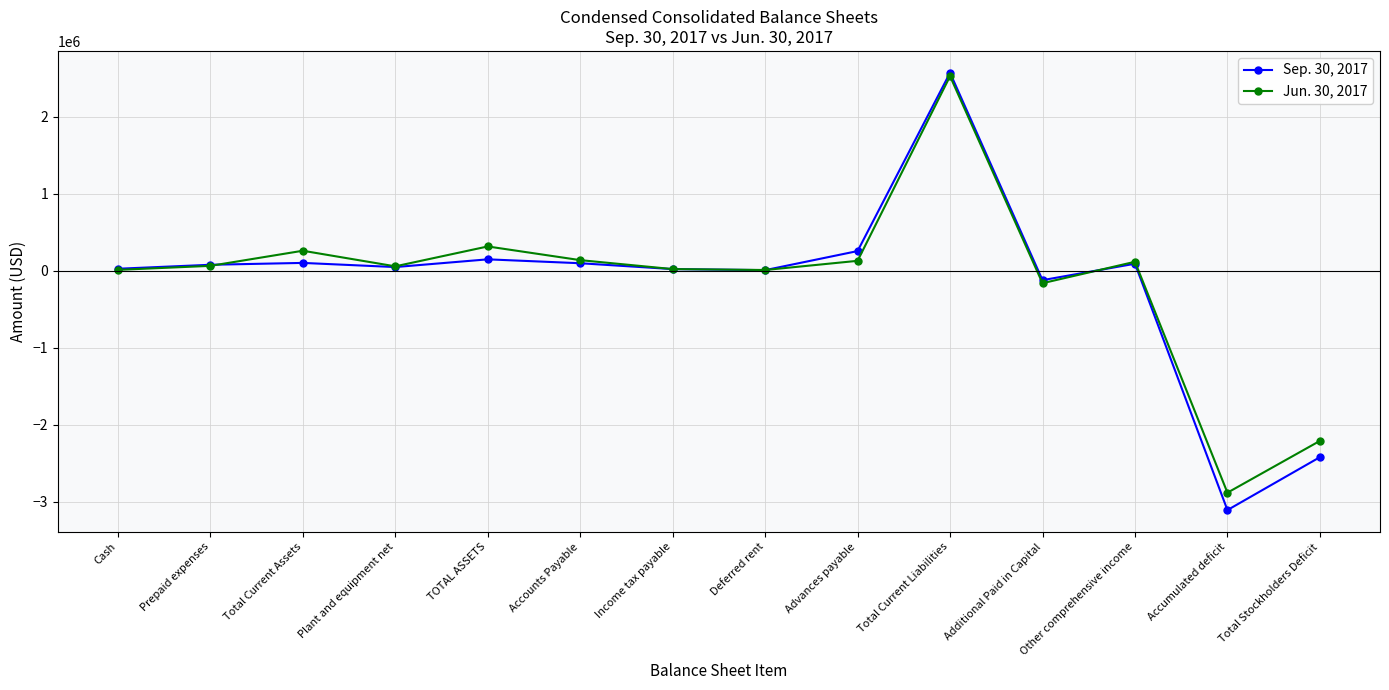

What is the total value across all series at Total Stockholders Deficit?

-4631572